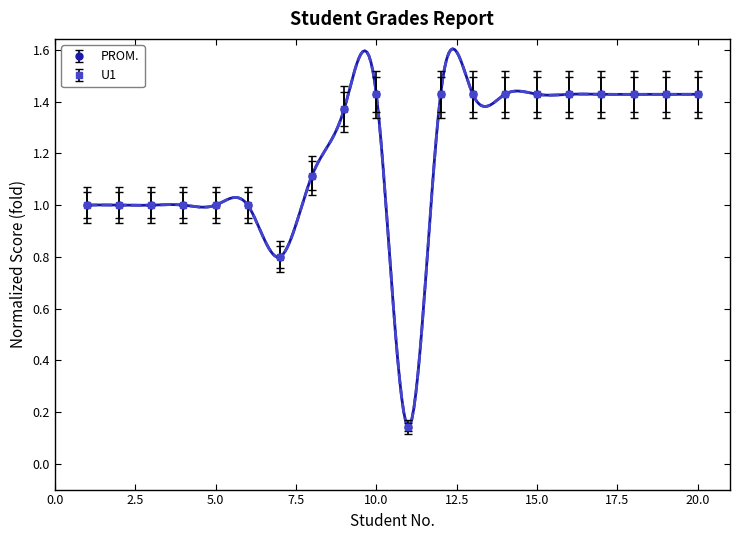

How many lines are shown in the chart?

2